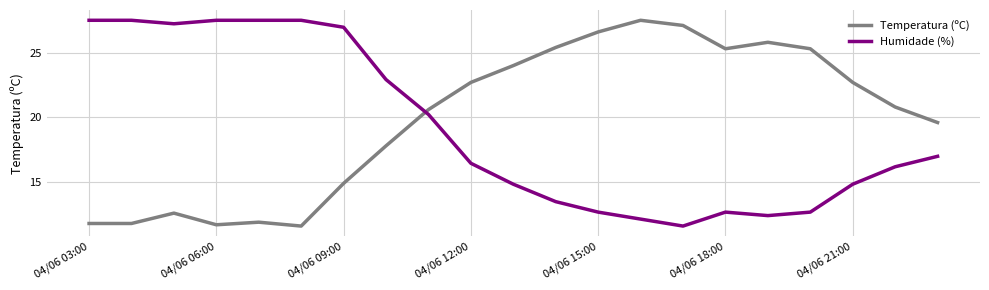

Which series has the largest total across all categories?

Temperatura (ºC)